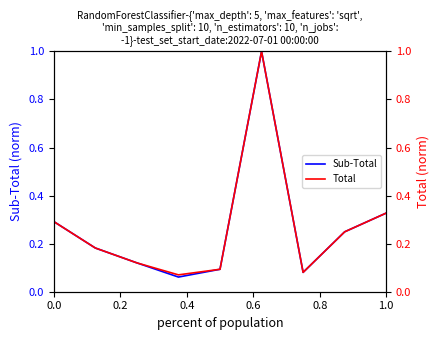

Is it true that Sub-Total equals 0.2 at 1.0?

False